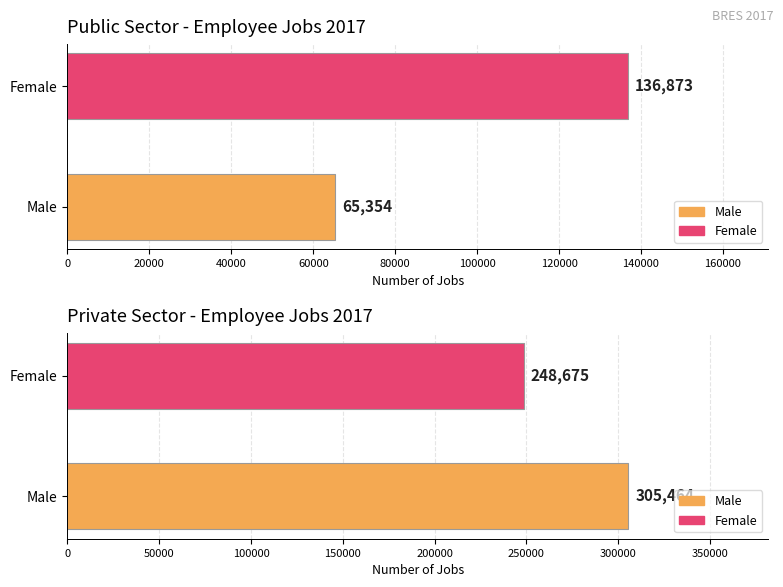

What is the value of the Female bar at the 2nd from the left?

248675